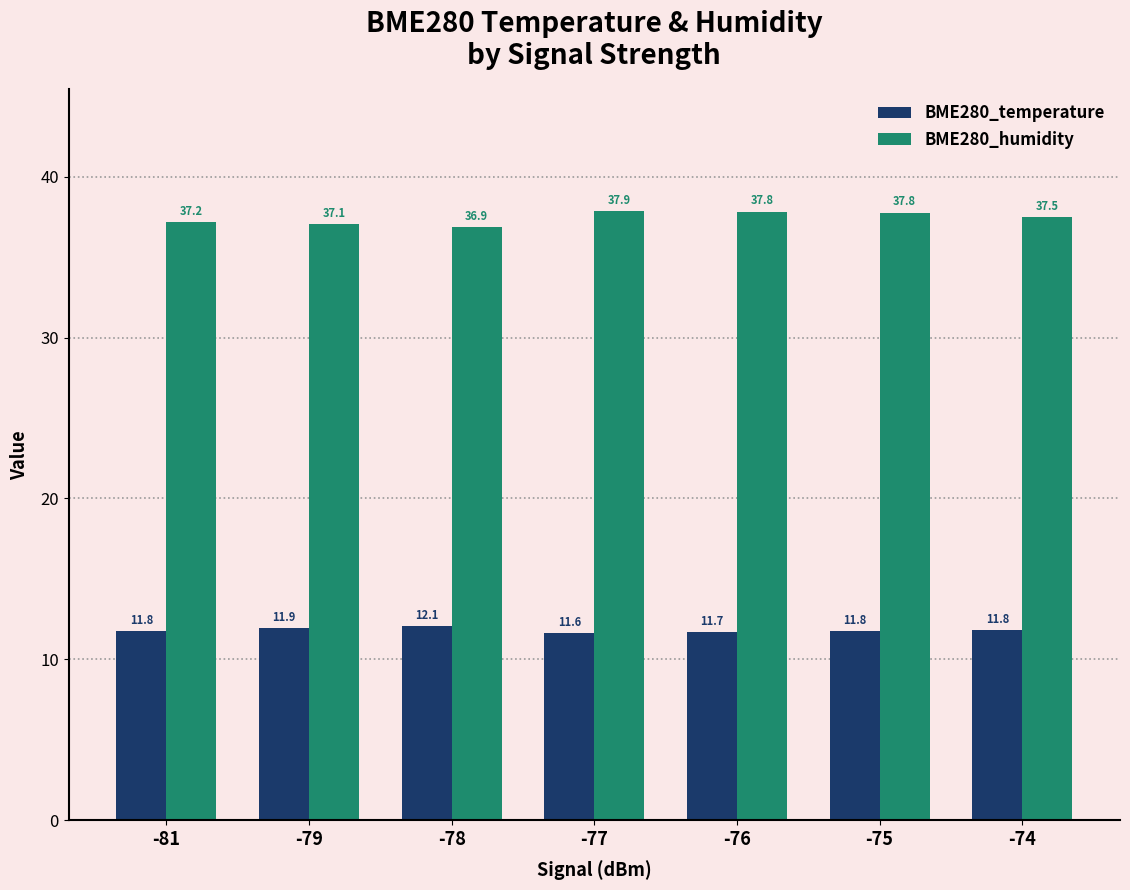

Reading left to right, list all the values displayed in this chart.

BME280_temperature: 11.8	11.9	12.1	11.6	11.7	11.8	11.8
BME280_humidity: 37.2	37.1	36.9	37.9	37.8	37.8	37.5